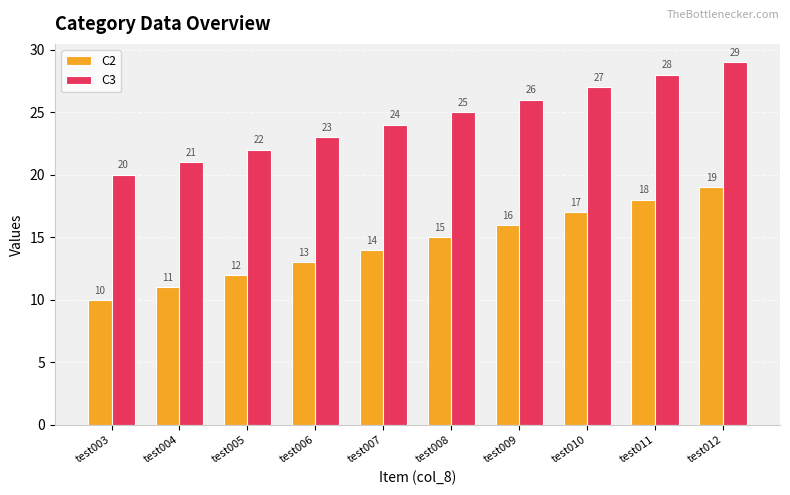

Is the value of C2 at test004 greater than the value of C3 at test005?

No